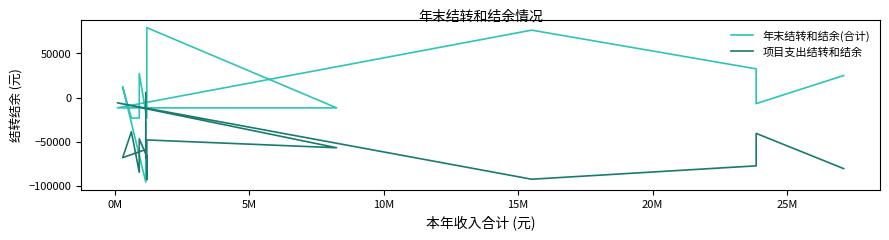

What is the value of the 项目支出结转和结余 point at the 9th from the left?

-66331.5